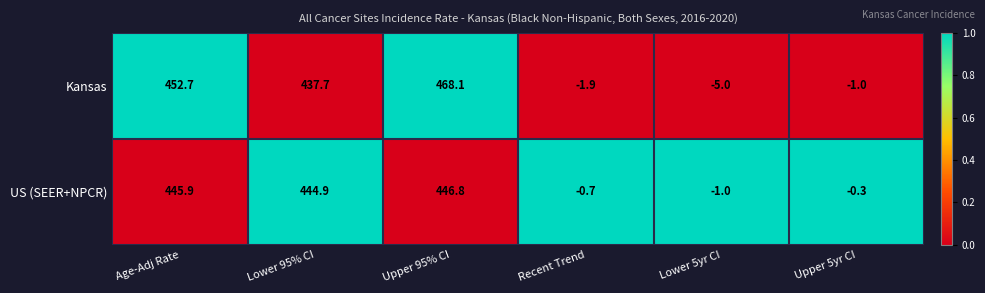

What is the difference between the US (SEER+NPCR) values at Upper 5yr CI and Lower 95% CI?

445.2